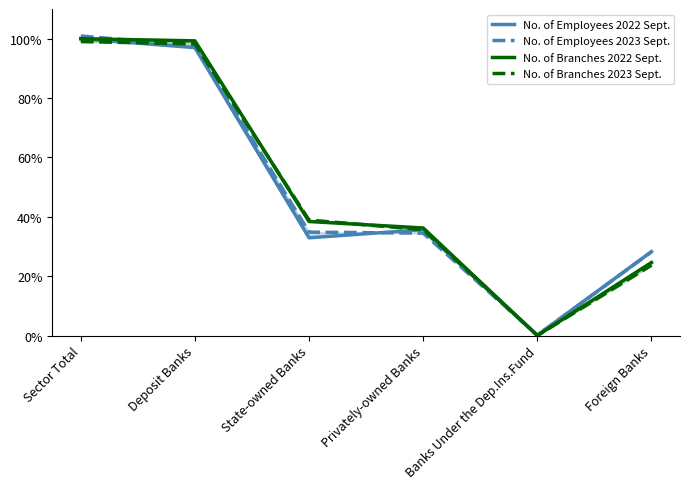

How many lines are shown in the chart?

4